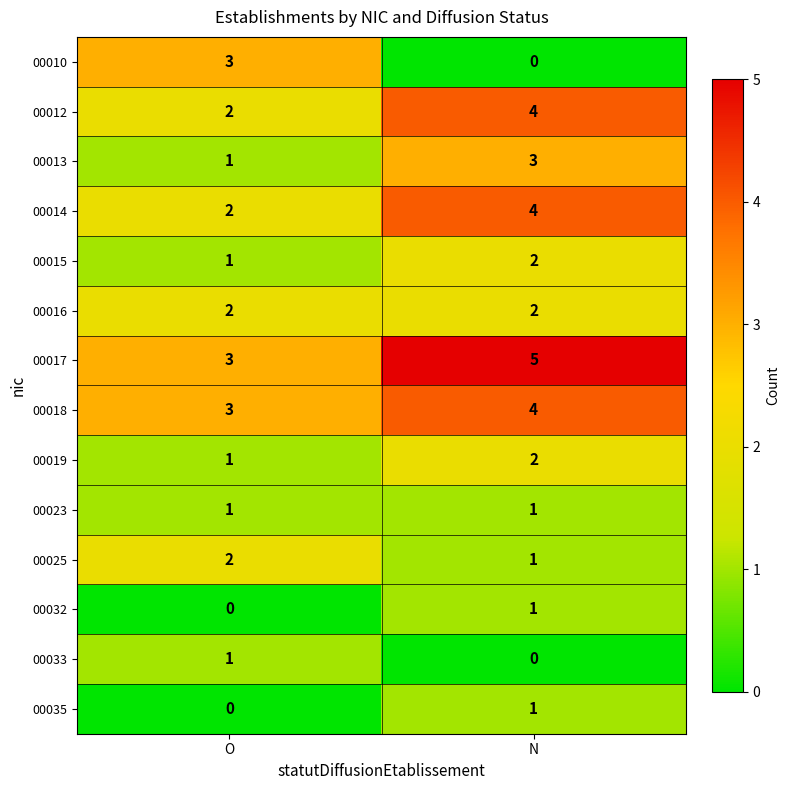

What is the sum of the 00018 values at O and N?

7